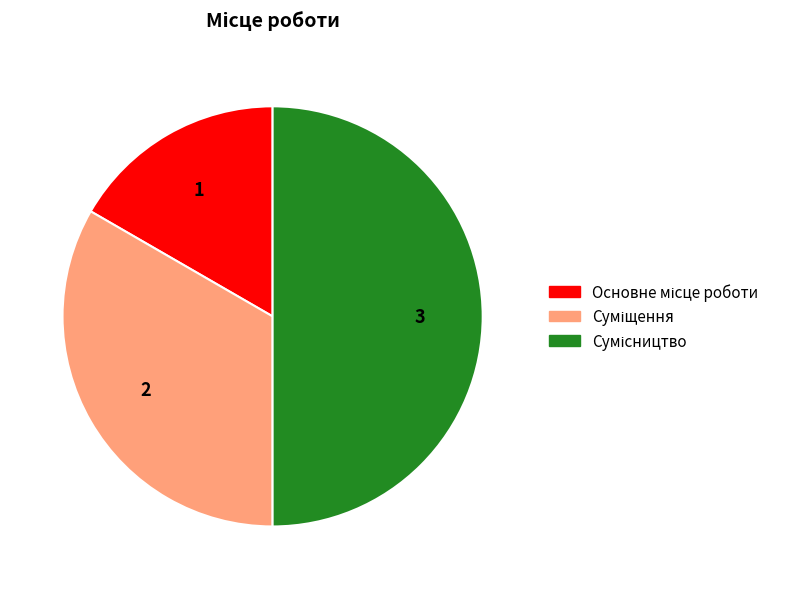

Rank the categories by value from highest to lowest.

Сумісництво, Суміщення, Основне місце роботи